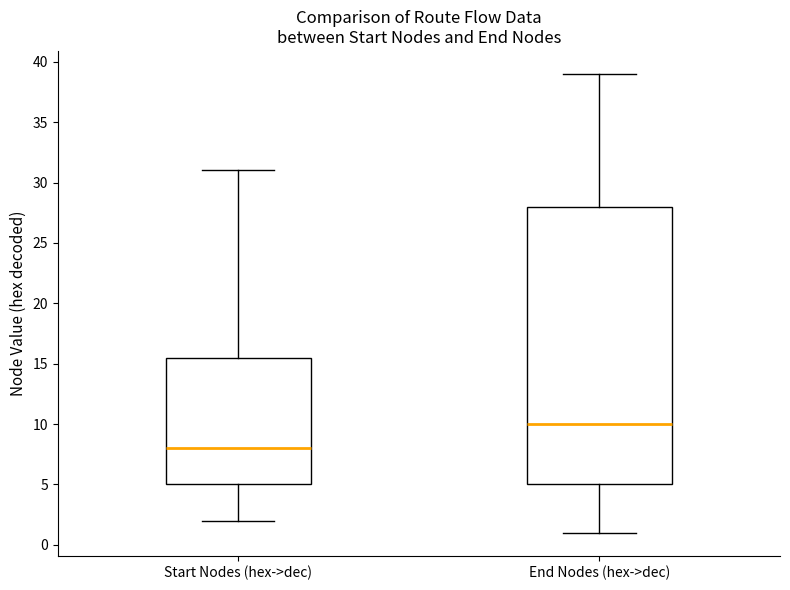

Reading left to right, transcribe this box plot: for each box, give where its median line is, the range the box spans, and where its two whiskers end, as read against the y-axis. The values are not printed on the chart, so give them approximately, as read against the axis.

Start Nodes (hex->dec): median 8.0, box 5.0 to 15.5, whiskers 2.0 to 31.0
End Nodes (hex->dec): median 10.0, box 5.0 to 28.0, whiskers 1.0 to 39.0